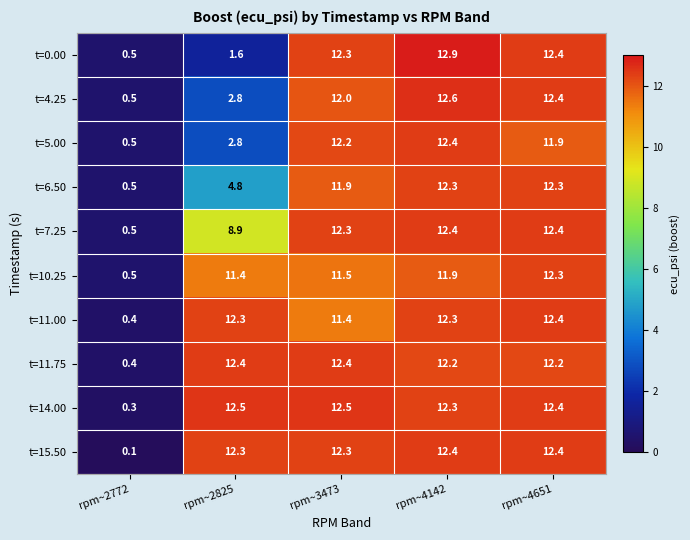

At how many categories does at least one series exceed 12?

4